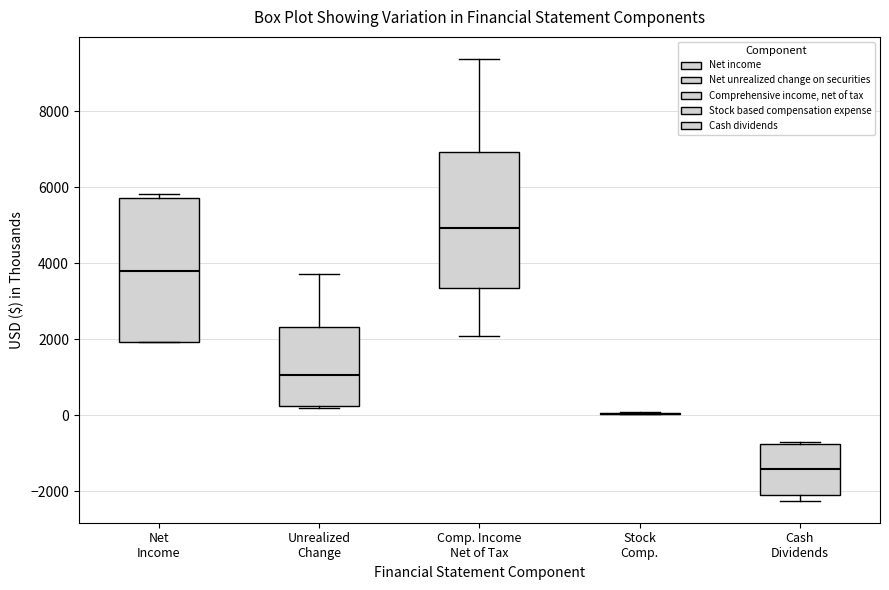

Reading left to right, read every box against the y-axis: the position of its median line, the range the box covers, and the ends of its whiskers. The values are not printed on the chart, so give them approximately, as read against the axis.

Net Income: median 3800, box 2000 to 5800, whiskers 2000 to 5800 (just above the box's upper edge)
Unrealized Change: median 1000, box 200 to 2400, whiskers 200 (just below the box's lower edge) to 3800
Comp. Income Net of Tax: median 5000, box 3400 to 7000, whiskers 2000 to 9400
Stock Comp.: box collapsed to a line at 0, whiskers 0 to 0
Cash Dividends: median -1400, box -2000 to -800, whiskers -2200 to -800